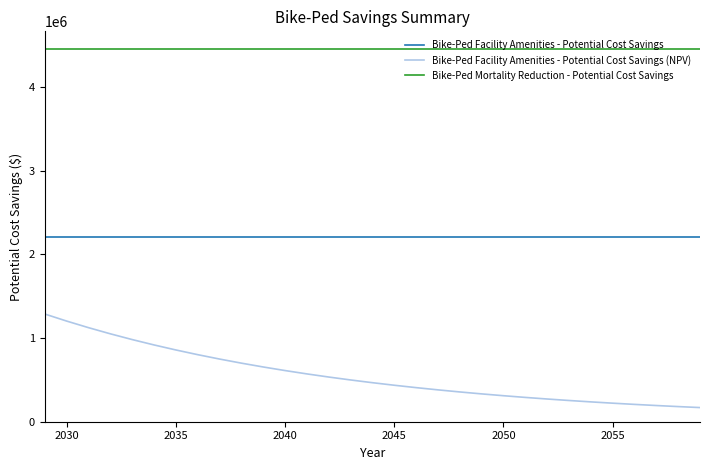

What is the average value of the Bike-Ped Facility Amenities - Potential Cost Savings (NPV) series?

557086.8